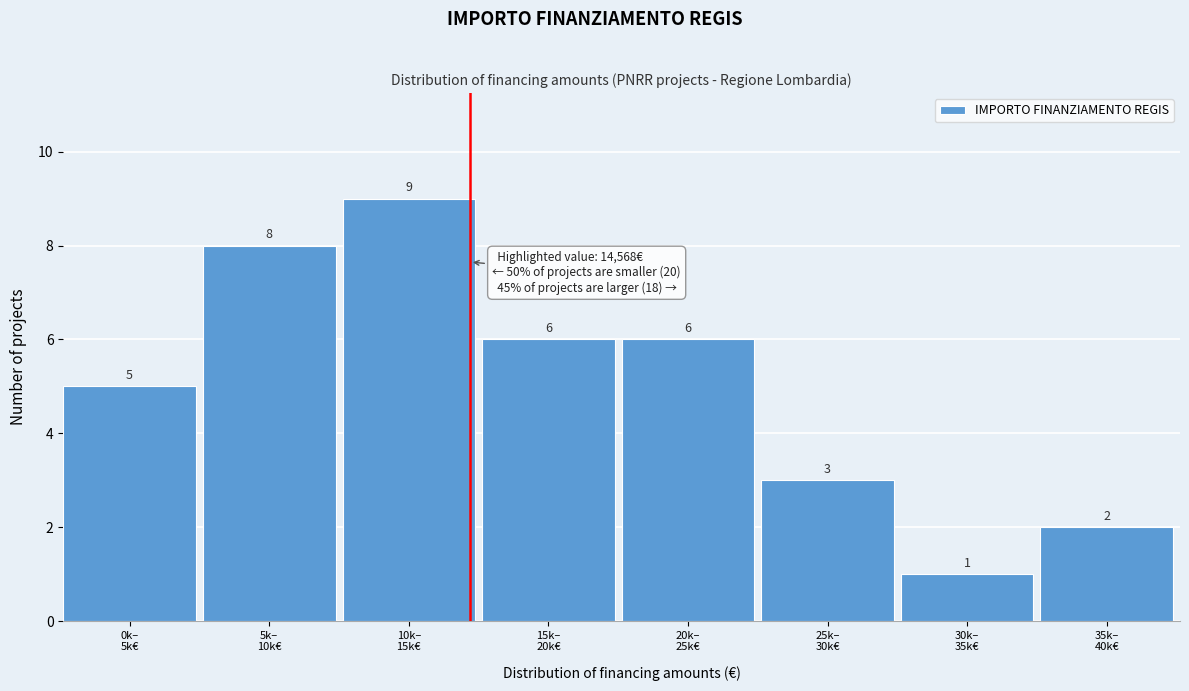

Reading right to left, list all the values displayed in this chart.

2	1	3	6	6	9	8	5